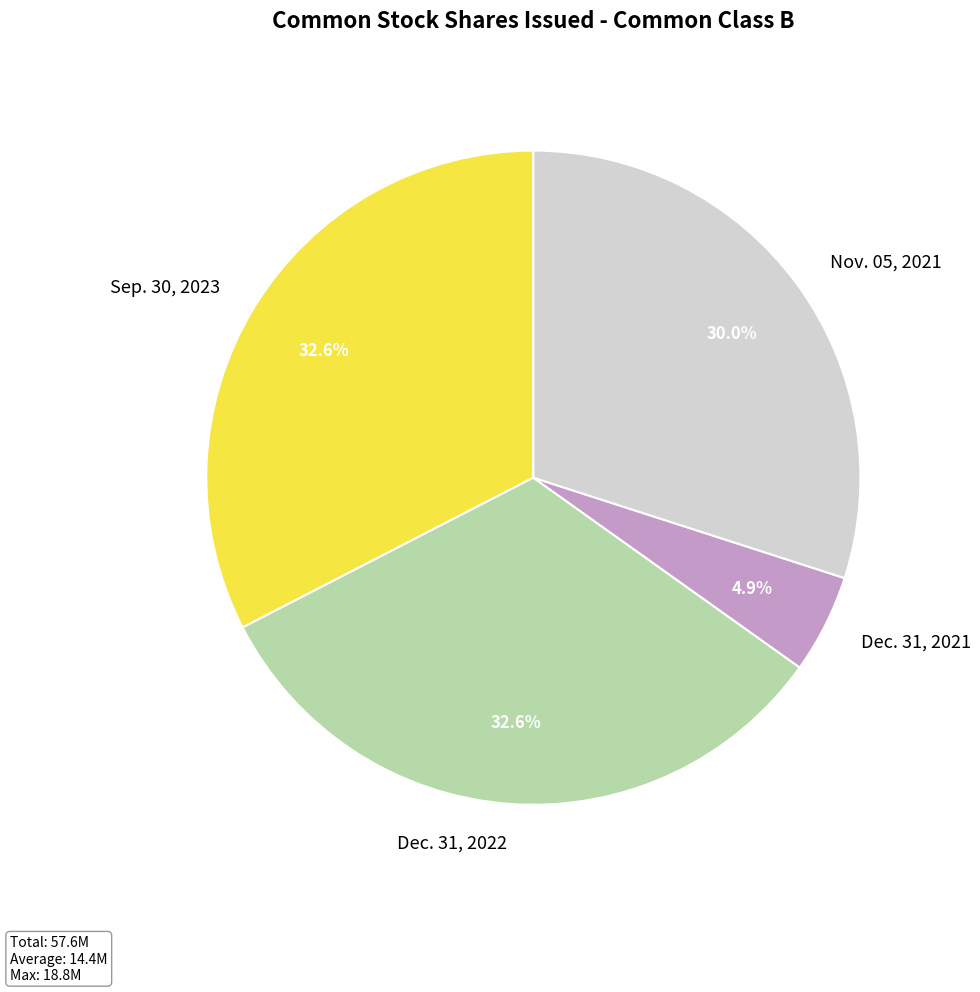

What percentage do Dec. 31, 2022 and Sep. 30, 2023 together represent?

65.1%